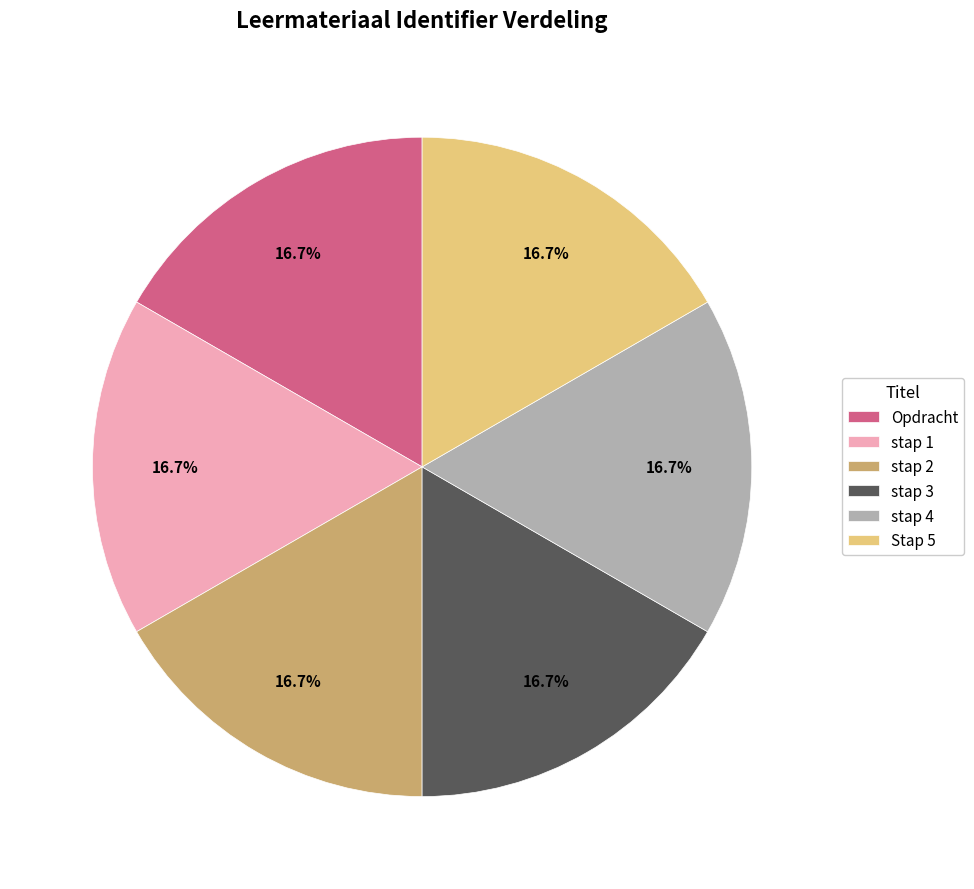

Is Stap 5 the majority of the pie?

No